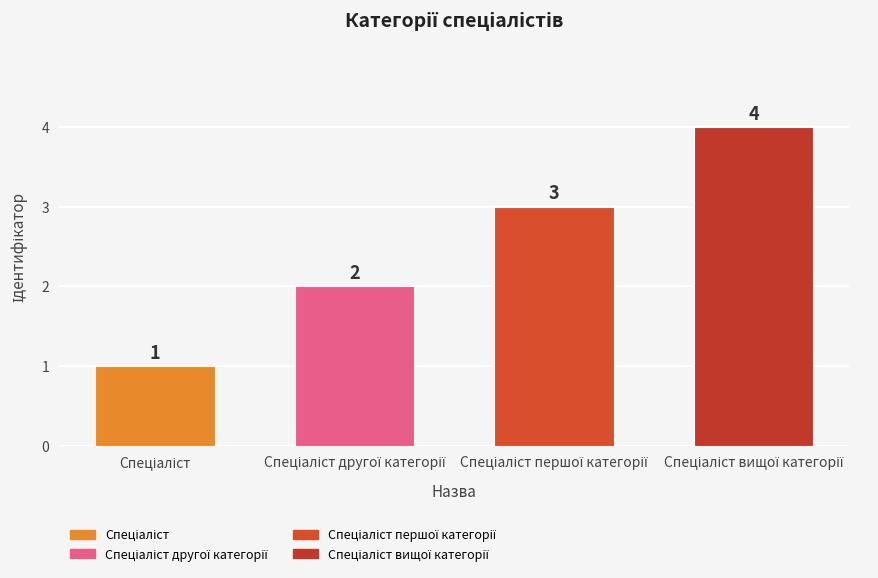

What is the difference between the maximum and second lowest values?

2